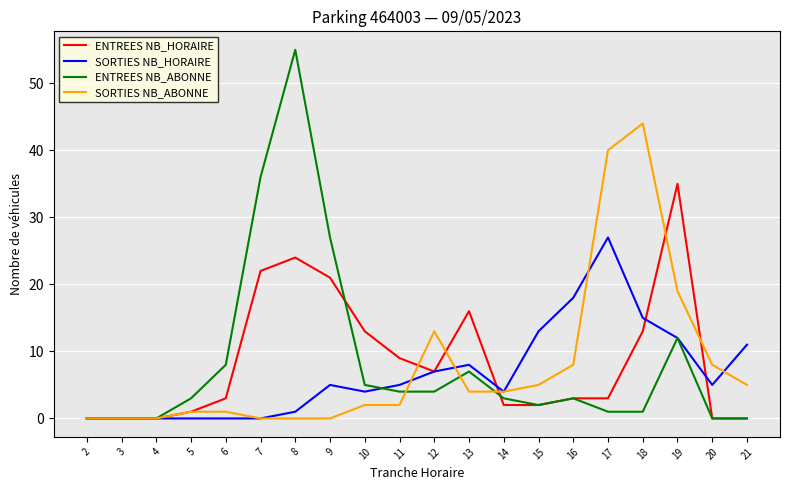

Is the value of ENTREES NB_HORAIRE at 15 greater than the value of SORTIES NB_ABONNE at 14?

No